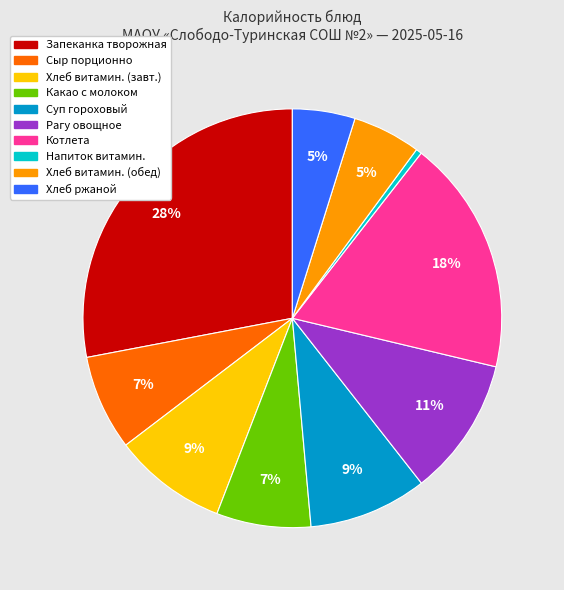

How many segments does this pie chart have?

10